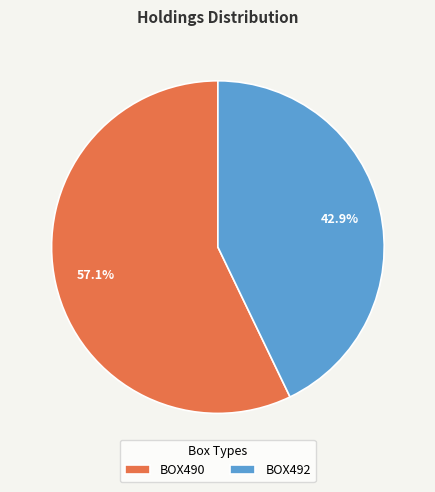

Is it true that BOX492 is 43% of the pie?

True